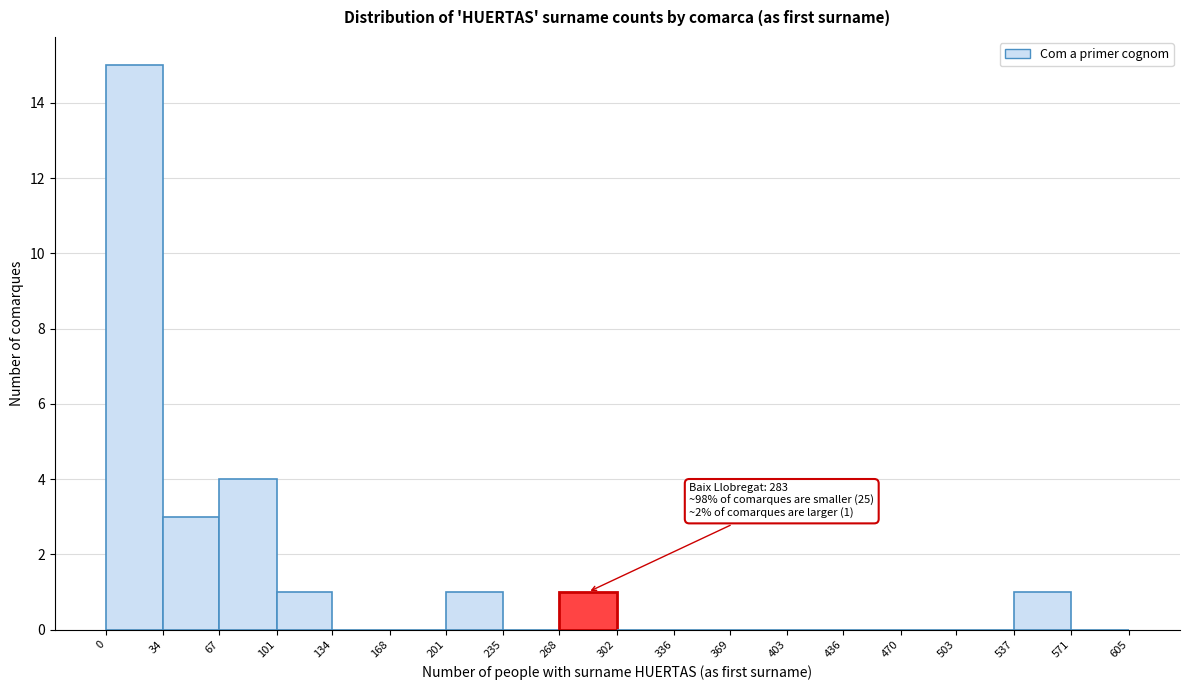

Over which range of the x-axis is the bar tallest?

0 to 34